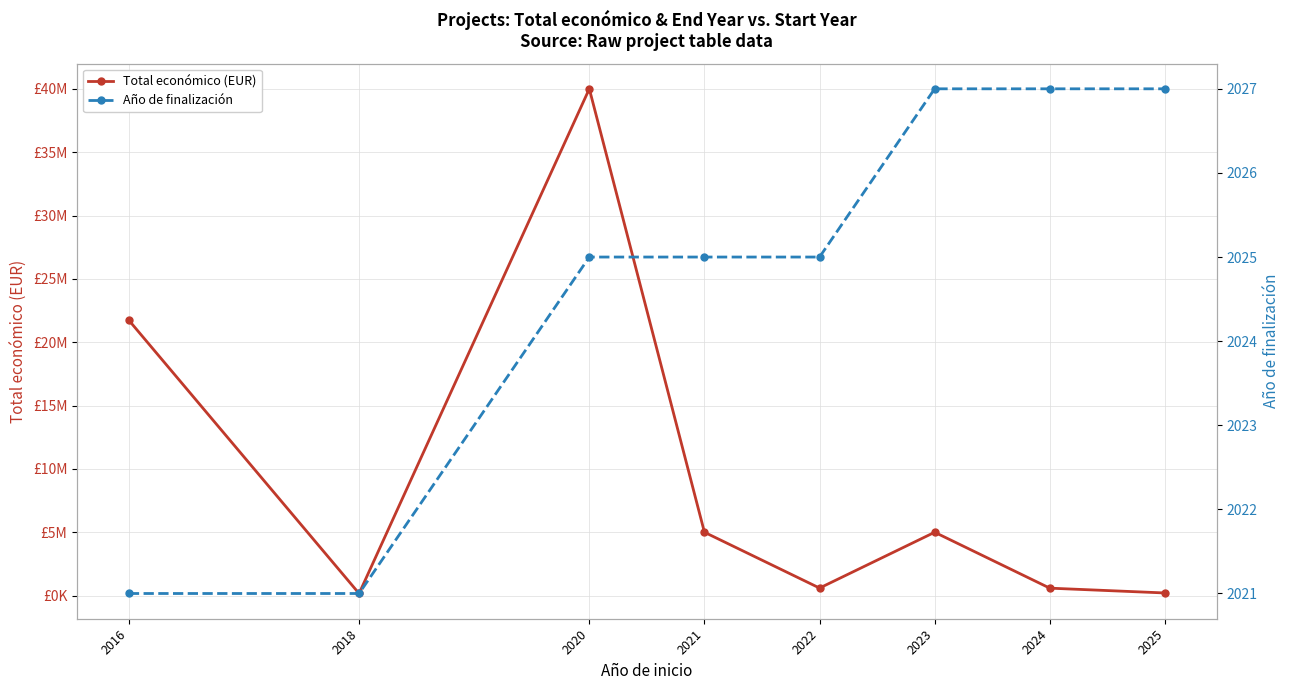

Which category has the highest value in the Total económico (EUR) series?

2020